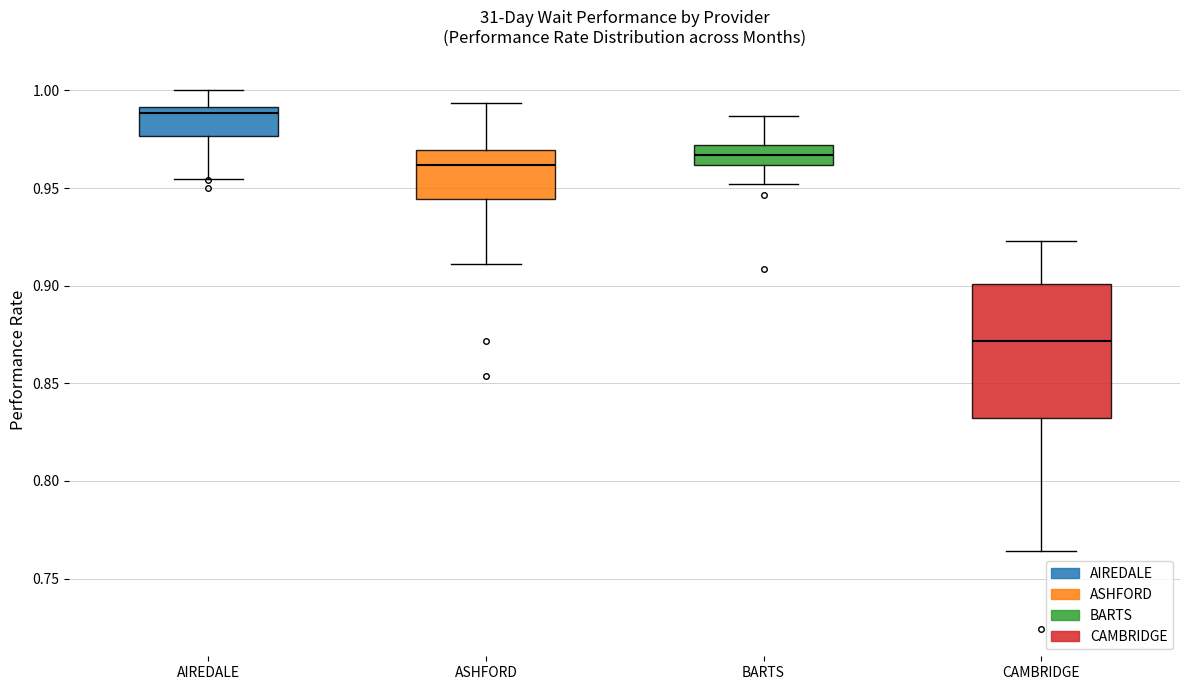

Comparing the boxes themselves (not the whiskers), which one is the tallest?

CAMBRIDGE